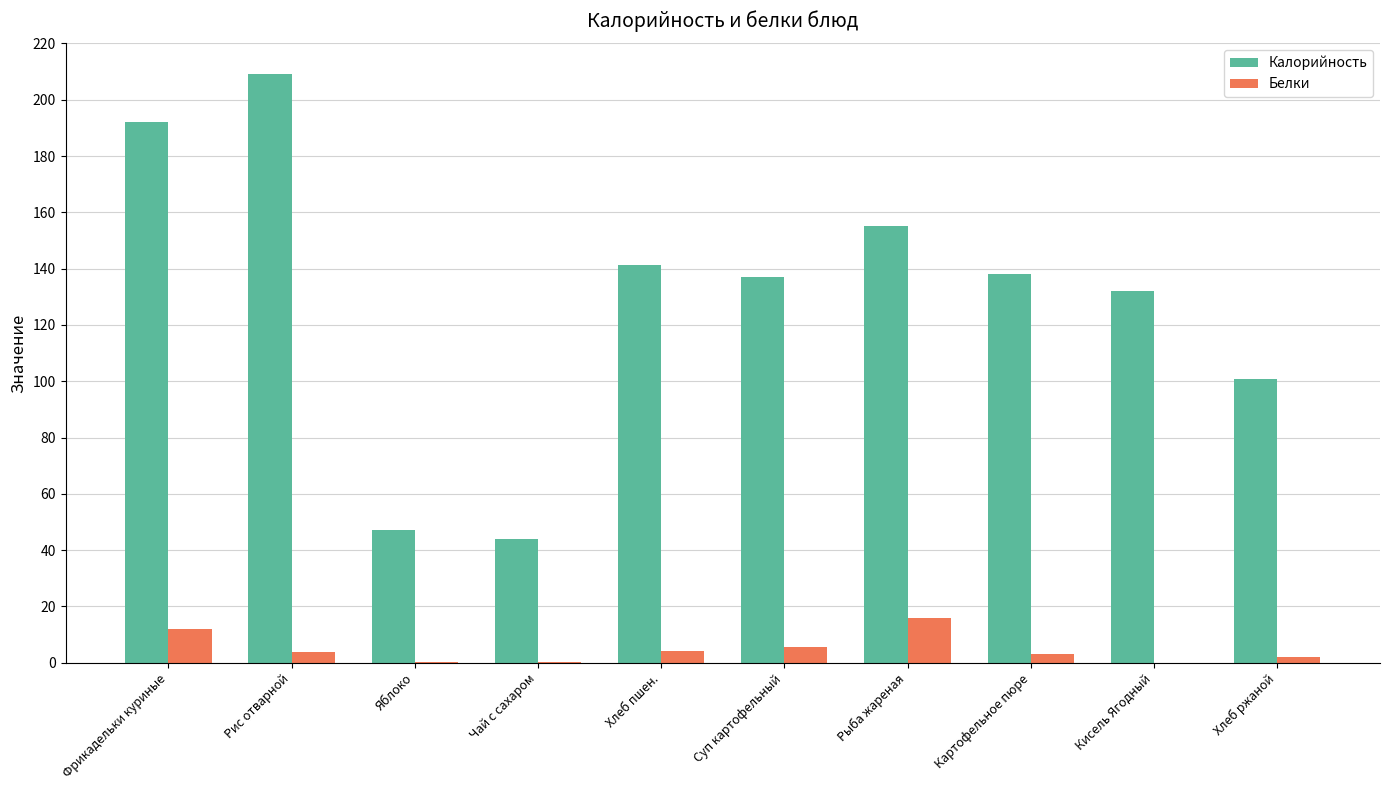

What is the maximum value shown in the chart?

209.0